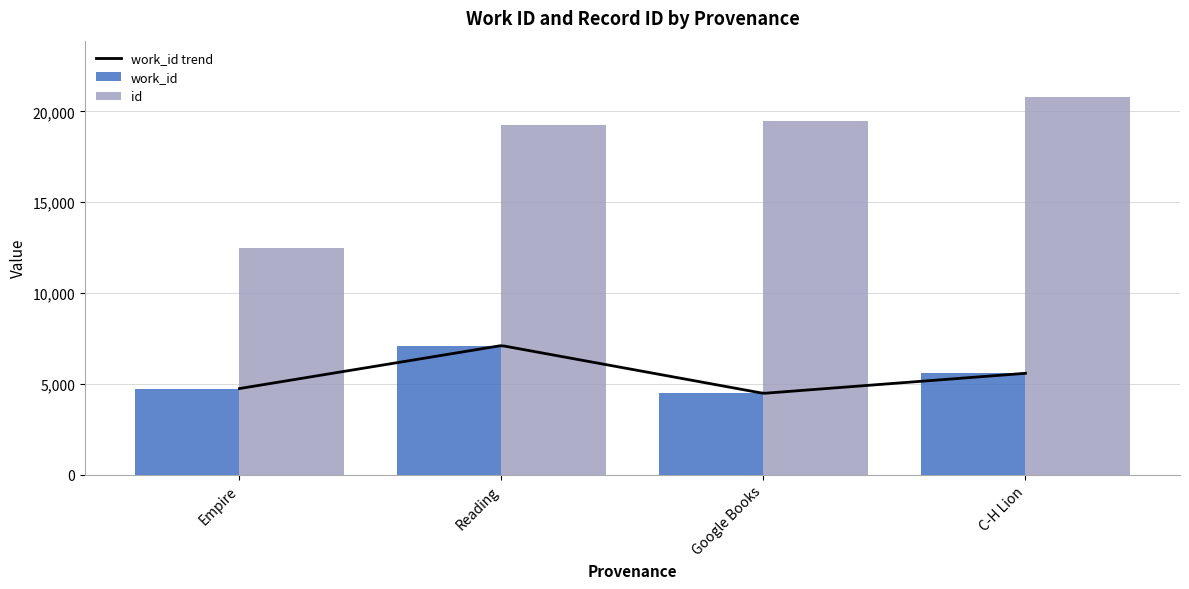

What value does the id series have at Reading?

19258